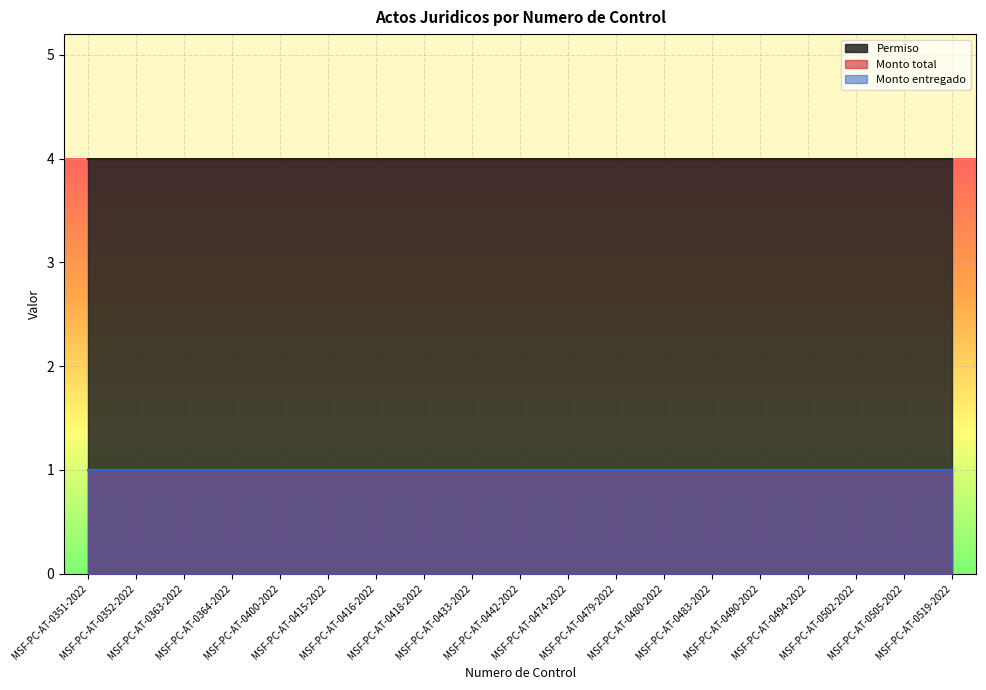

The value of Monto total at MSF-PC-AT-0415-2022 is 1. True or false?

True